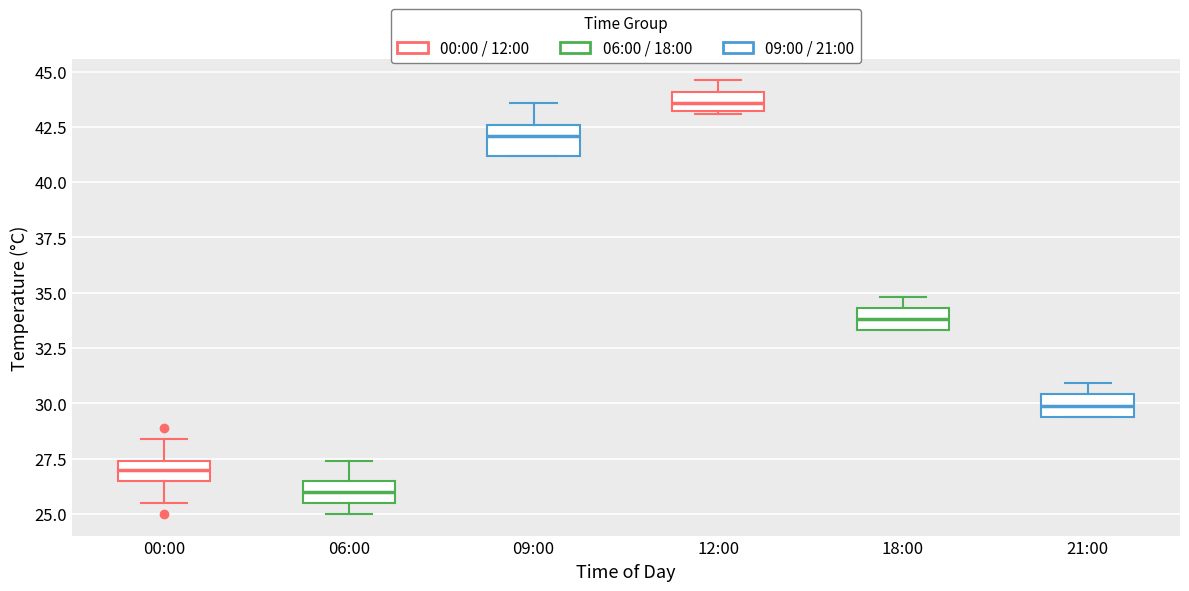

Reading left to right, transcribe this box plot: for each box, give where its median line is, the range the box spans, and where its two whiskers end, as read against the y-axis. The values are not printed on the chart, so give them approximately, as read against the axis.

00:00: median 27.0, box 26.5 to 27.5, whiskers 25.5 to 28.5
06:00: median 26.0, box 25.5 to 26.5, whiskers 25.0 to 27.5
09:00: median 42.0, box 41.0 to 42.5, whiskers 41.0 to 43.5
12:00: median 43.5, box 43.0 to 44.0, whiskers 43.0 to 44.5
18:00: median 34.0, box 33.5 to 34.5, whiskers 33.5 to 35.0
21:00: median 30.0, box 29.5 to 30.5, whiskers 29.5 to 31.0